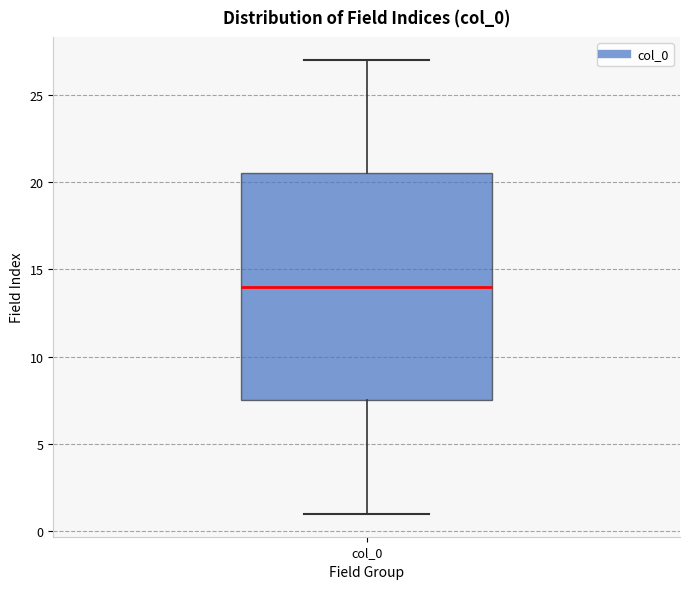

Read this box plot against the y-axis: the position of the median line, the range covered by the box, and the ends of both whiskers. The values are not printed on the chart, so give them approximately, as read against the axis.

median 14.0, box 7.5 to 20.5, whiskers 1.0 to 27.0